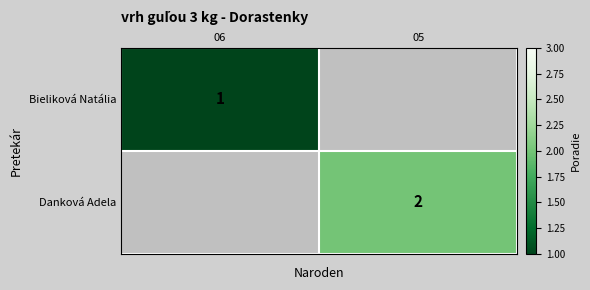

True or false: Danková Adela has a value of 1 at 05.

False